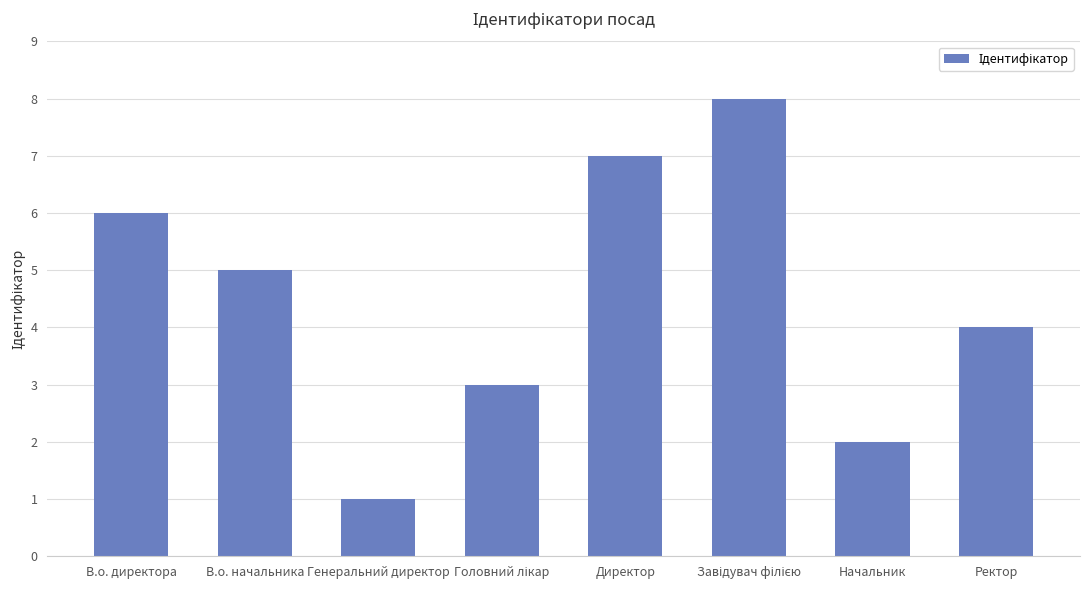

Read the value at В.о. директора.

6